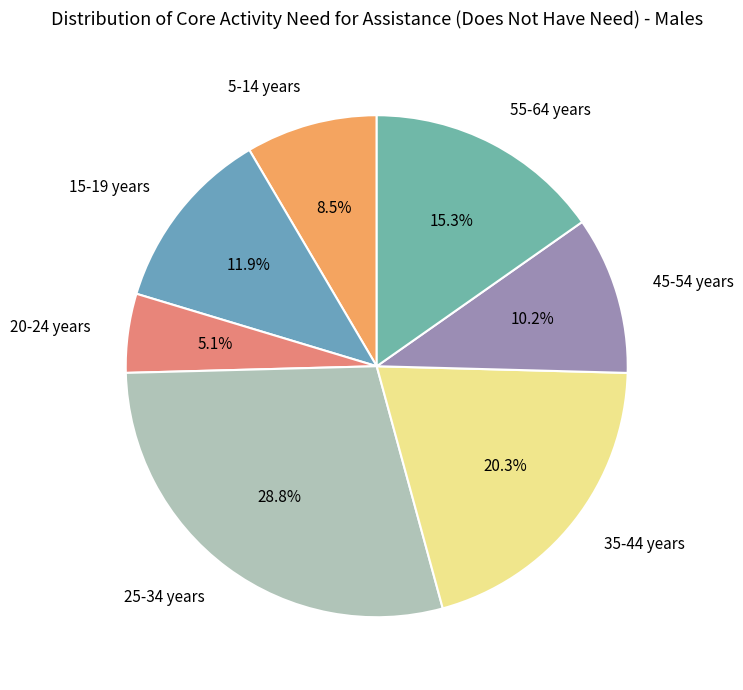

Does 45-54 years represent more than half of the total?

No